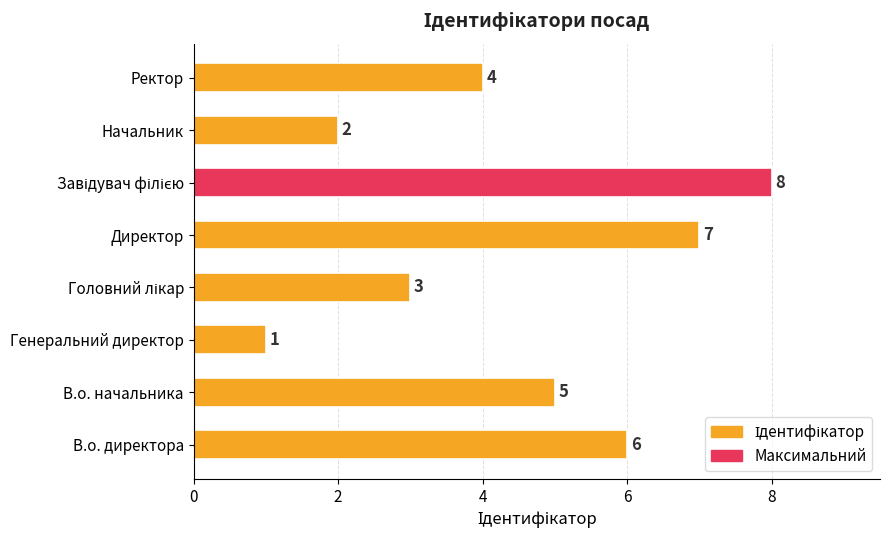

How many values are below 5?

4